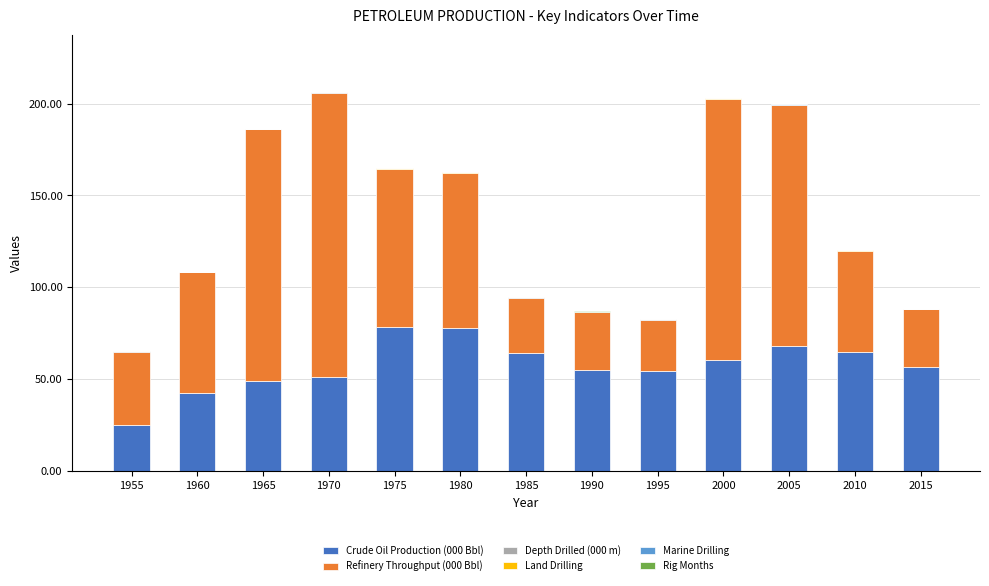

True or false: Crude Oil Production (000 Bbl) has a value of 64.4 at 1985.

True